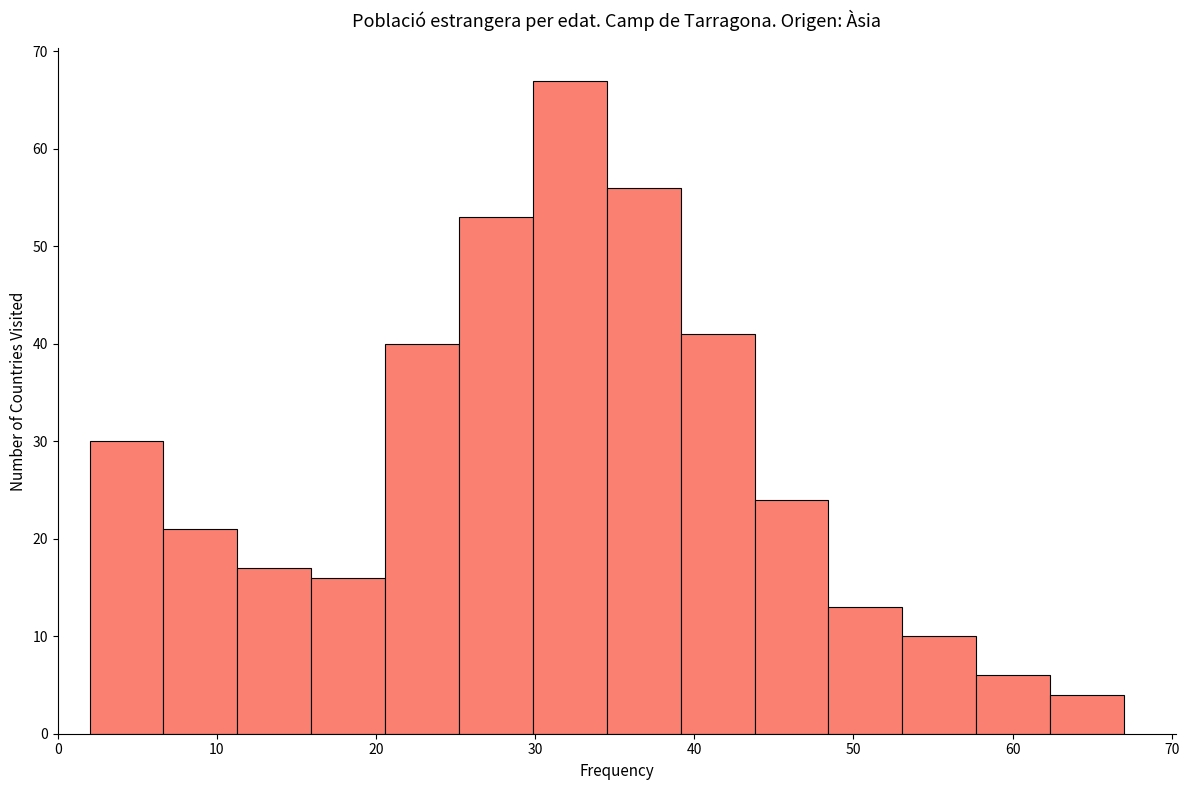

What is the height of the bar covering 30 to 35 on the x-axis? Neither the bar edges nor the heights are printed on the chart, so give them approximately, as read against the axes.

67